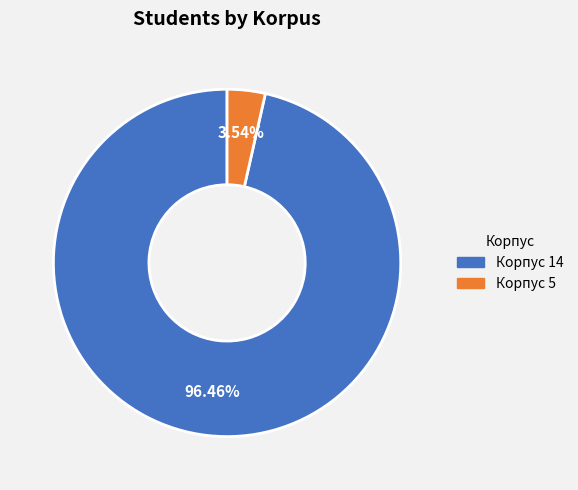

Is there a majority slice in this chart?

Yes